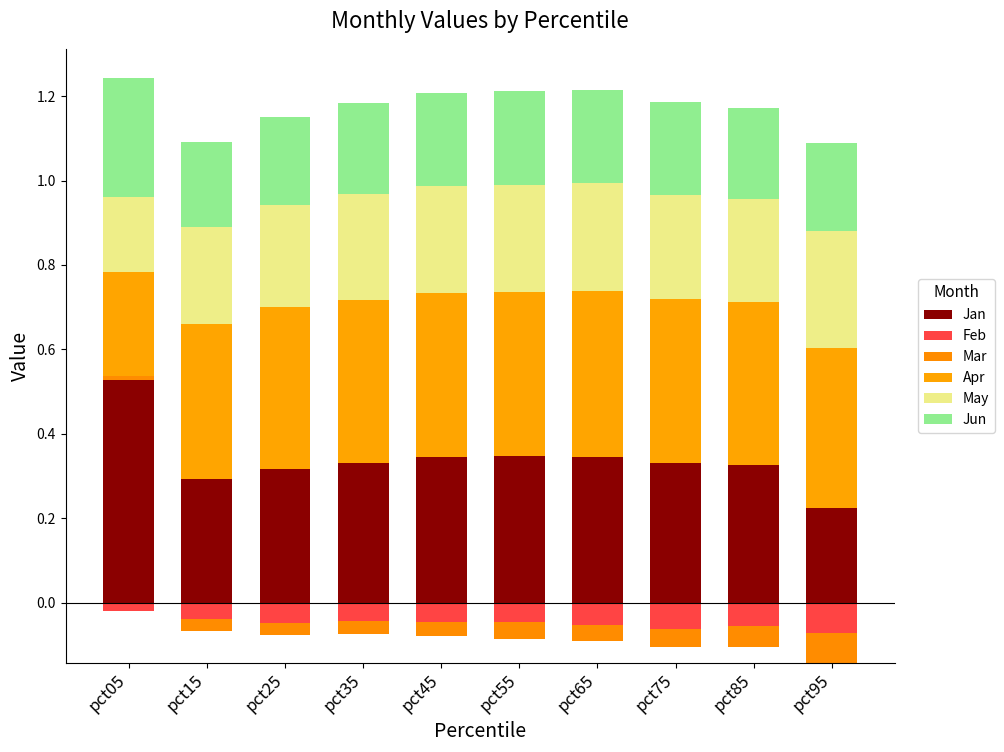

At which label is Apr closest to 0?

pct05